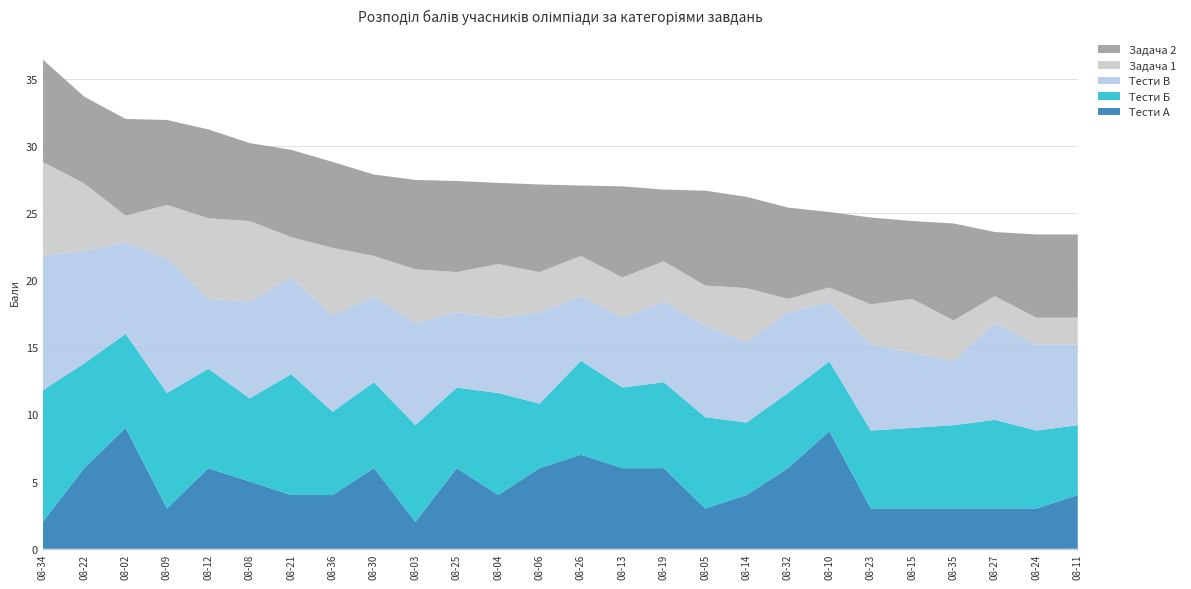

Reading left to right, extract all data points from this chart.

Тести A: 2.0	6.0	9.0	3.0	6.0	5.0	4.0	4.0	6.0	2.0	6.0	4.0	6.0	7.0	6.0	6.0	3.0	4.0	6.0	8.8	3.0	3.0	3.0	3.0	3.0	4.0
Тести Б: 9.8	7.8	7.0	8.6	7.4	6.2	9.0	6.2	6.4	7.2	6.0	7.6	4.8	7.0	6.0	6.4	6.8	5.4	5.6	5.2	5.8	6.0	6.2	6.6	5.8	5.2
Тести В: 10.0	8.4	6.8	10.0	5.2	7.2	7.2	7.2	6.4	7.6	5.6	5.6	6.8	4.8	5.2	6.0	6.8	6.0	6.0	4.4	6.4	5.6	4.8	7.2	6.4	6.0
Задача 1: 7.0	5.0	2.0	4.0	6.0	6.0	3.0	5.0	3.0	4.0	3.0	4.0	3.0	3.0	3.0	3.0	3.0	4.0	1.0	1.1	3.0	4.0	3.0	2.0	2.0	2.0
Задача 2: 7.6	6.5	7.2	6.3	6.6	5.8	6.5	6.4	6.1	6.7	6.8	6.0	6.5	5.2	6.8	5.3	7.1	6.8	6.8	5.6	6.5	5.8	7.2	4.8	6.2	6.2